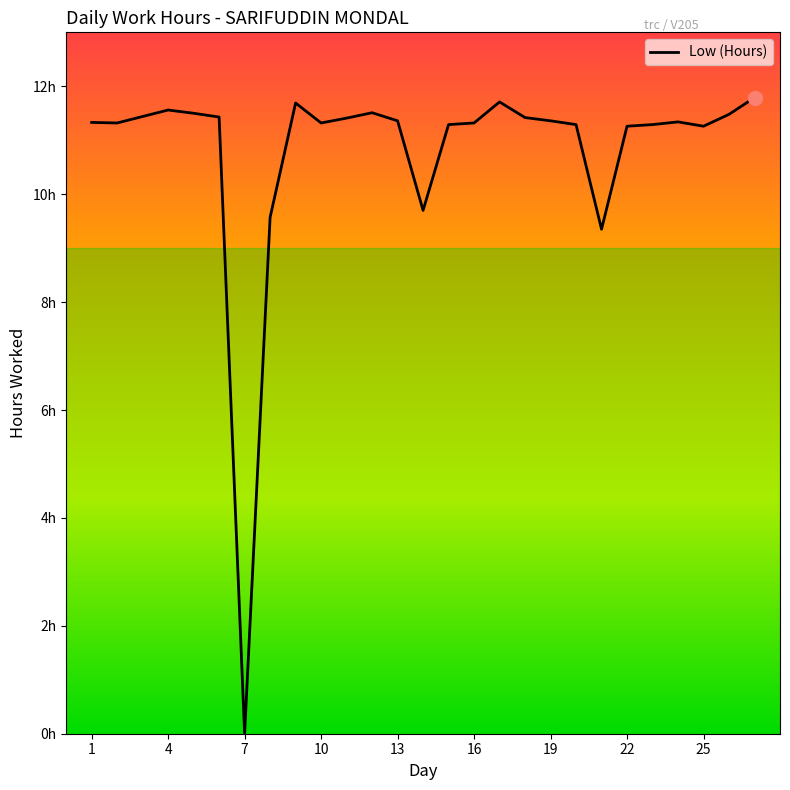

Does the chart have visible grid lines?

No